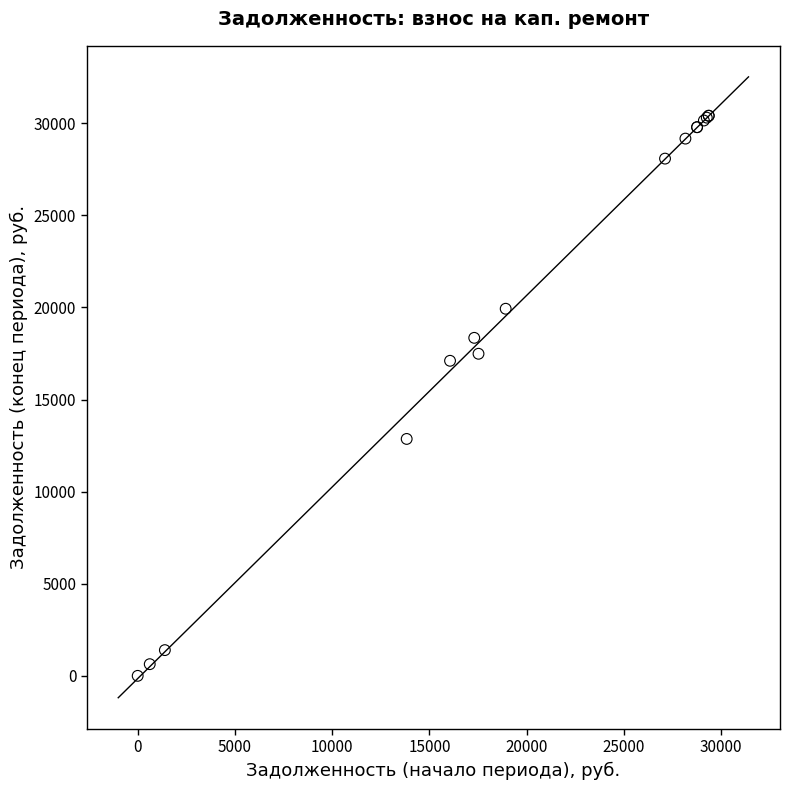

What Y value in the scatter plot is closest to 15202?

17102.2